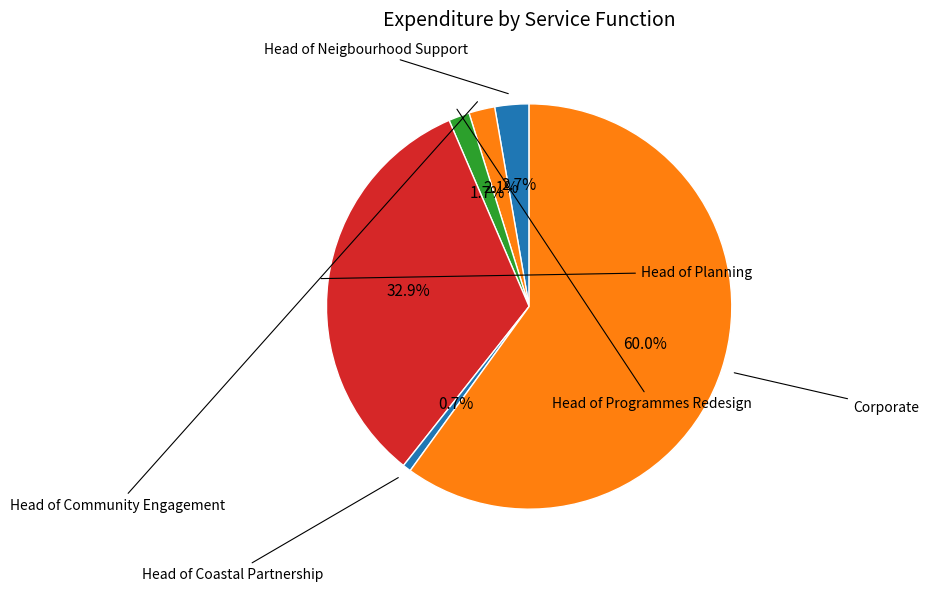

Count the number of slices in the pie.

6